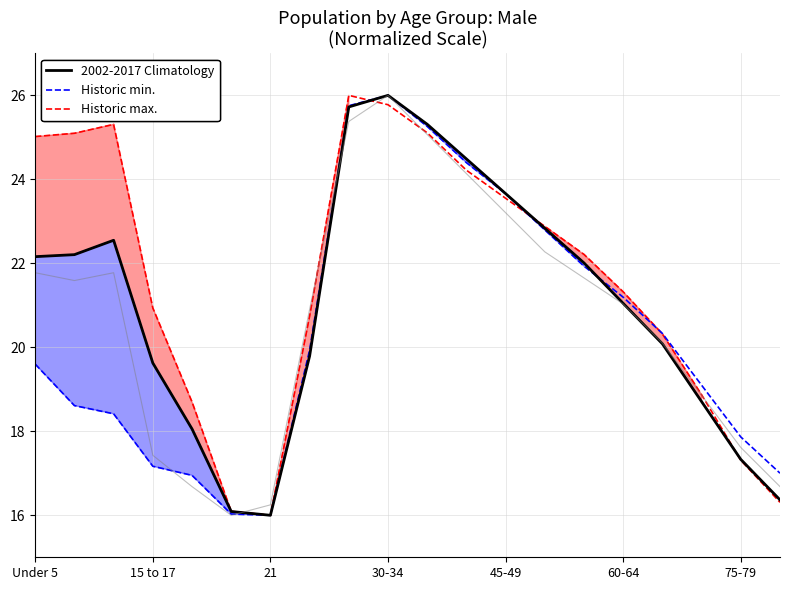

True or false: Historic min. has a value of 31.5 at 60-64.

False